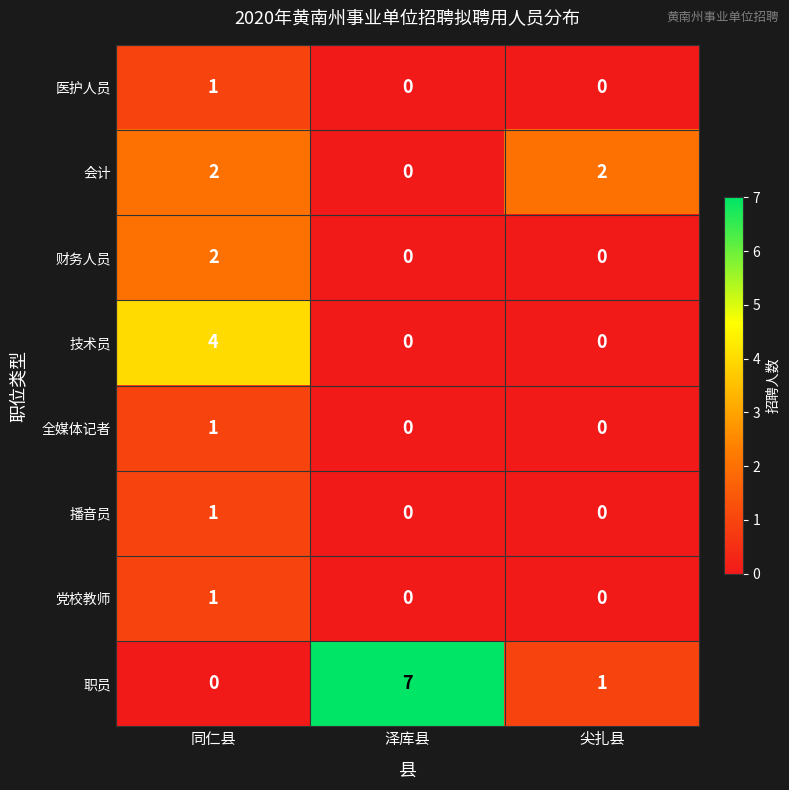

Which series has the widest spread of values?

职员